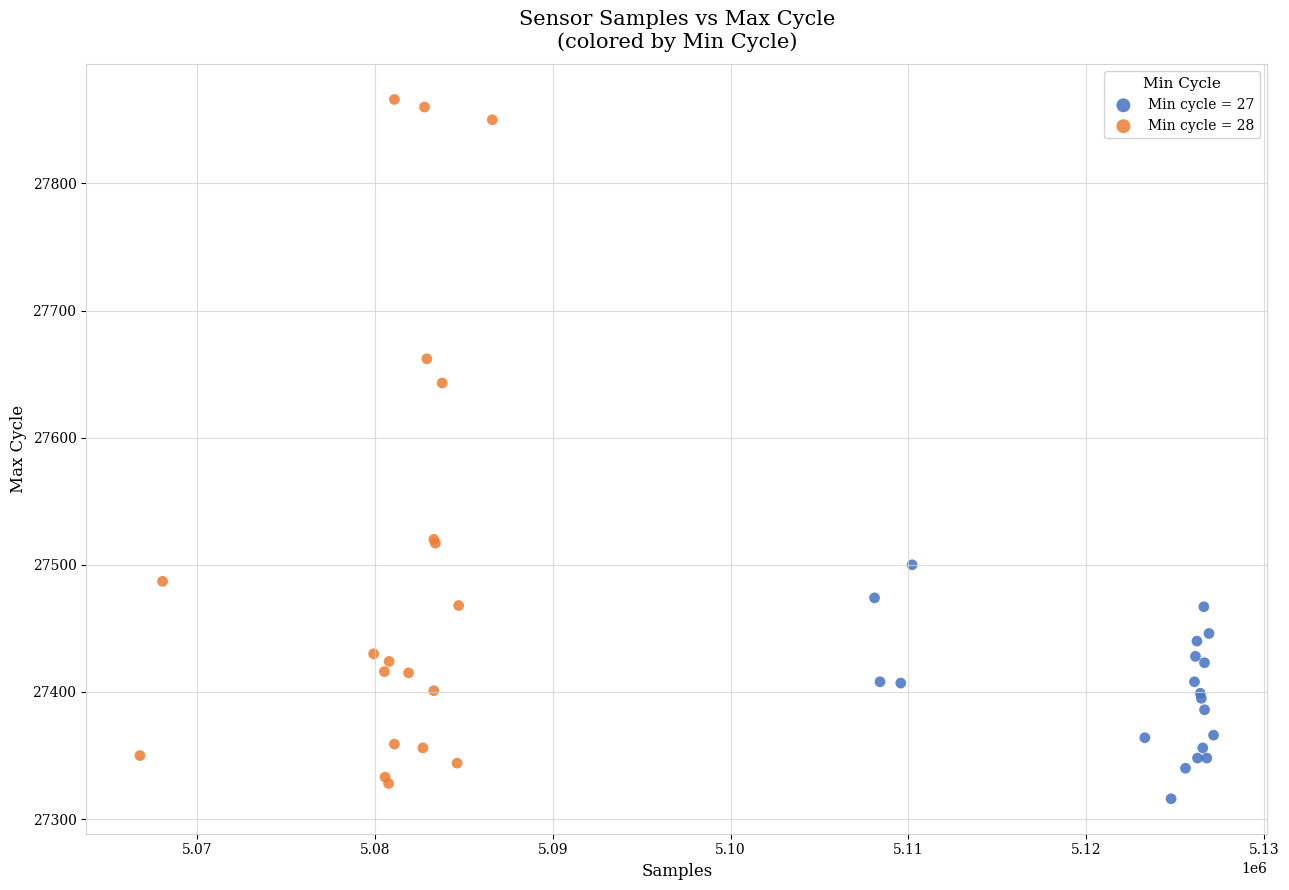

Which series contains the highest Y value?

Min cycle = 28